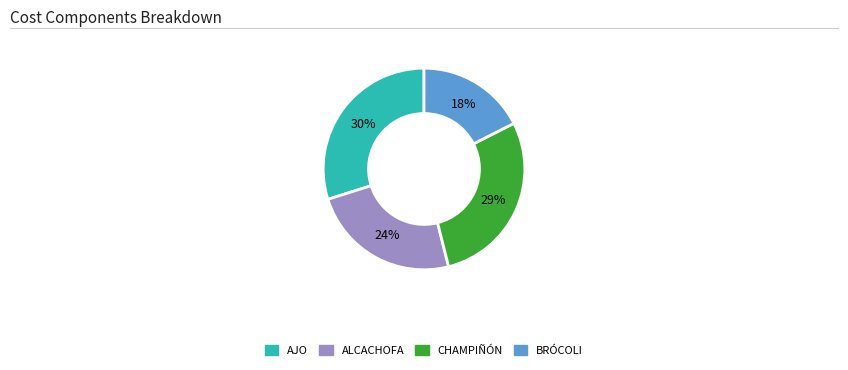

Does any single category account for the majority?

No